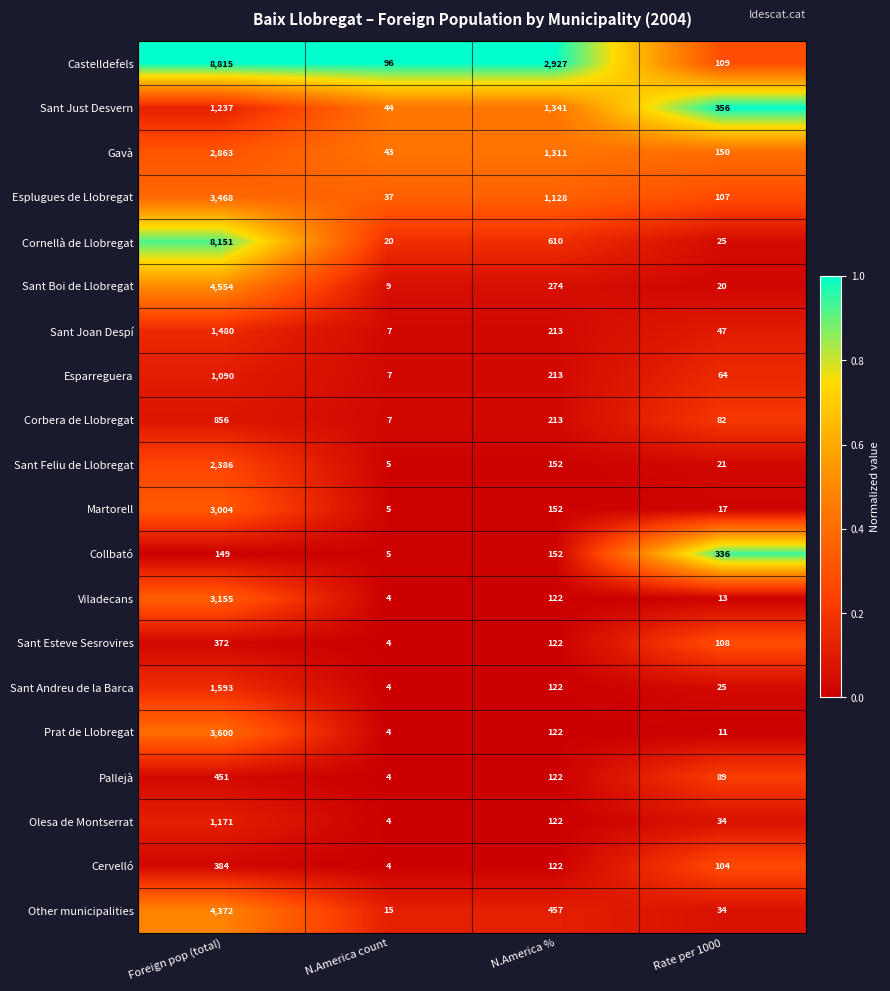

What is the sum of the Sant Just Desvern values at Rate per 1000 and N.America %?

1697